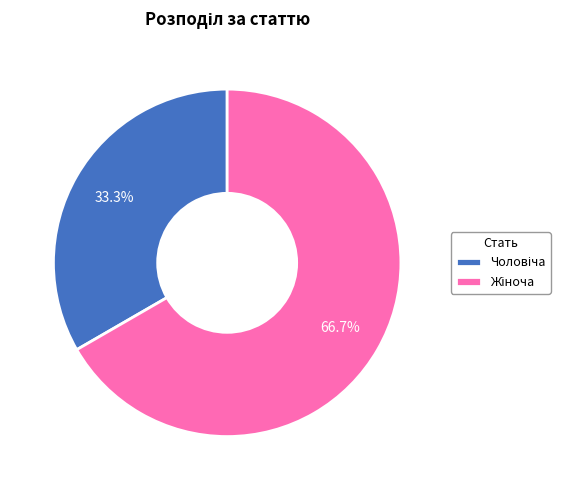

Does any single category account for the majority?

Yes